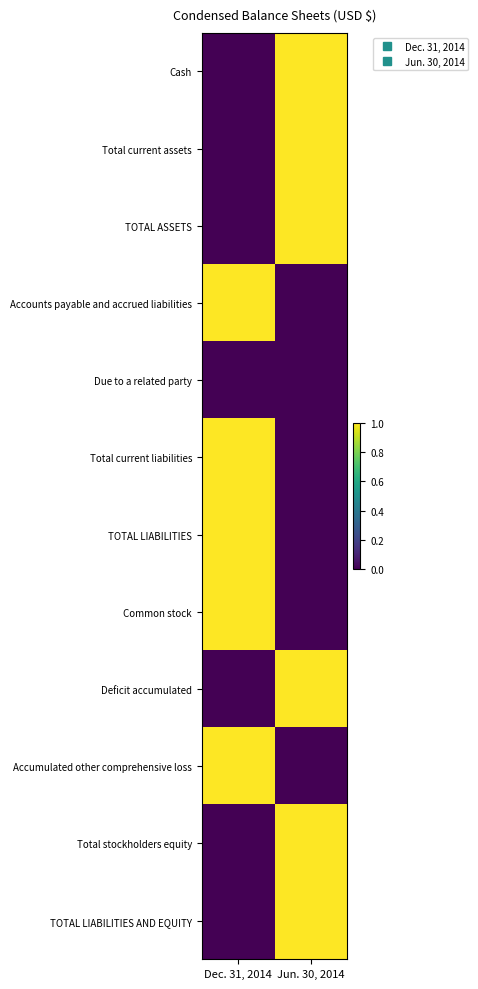

What is the difference between the highest and lowest values at Jun. 30, 2014?

1